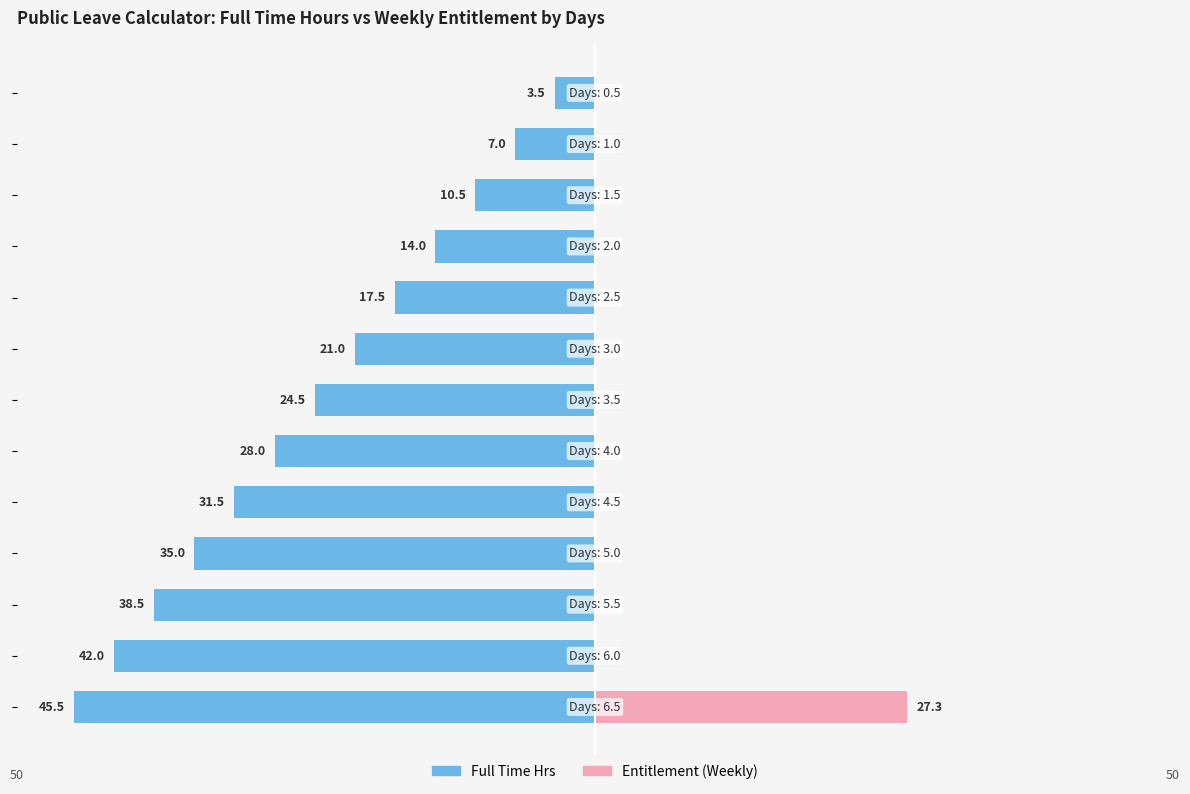

Reading left to right, extract all data points from this chart.

Full Time Hrs: -45.5	-42.0	-38.5	-35.0	-31.5	-28.0	-24.5	-21.0	-17.5	-14.0	-10.5	-7.0	-3.5
Entitlement (Weekly): 27.3	0.0	0.0	0.0	0.0	0.0	0.0	0.0	0.0	0.0	0.0	0.0	0.0